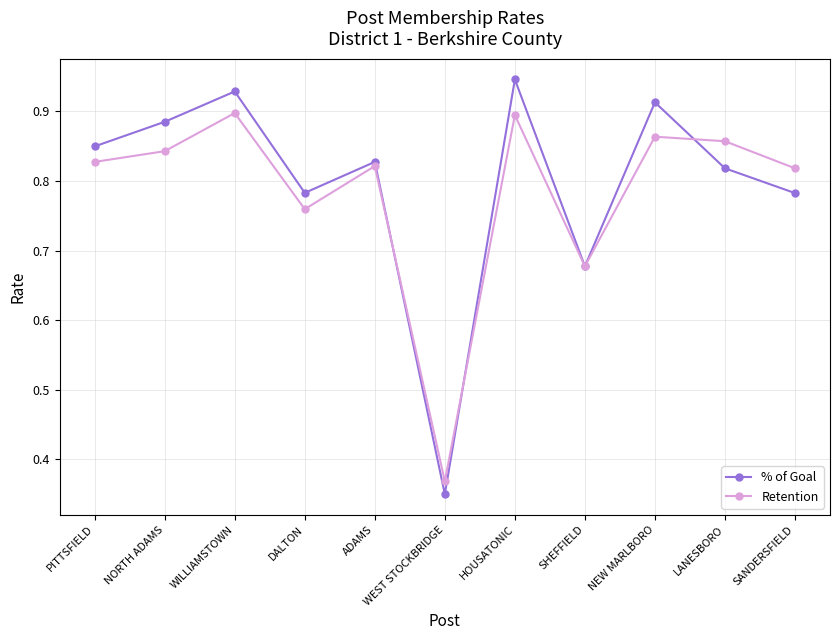

At SANDERSFIELD, list the series in order from smallest to largest.

% of Goal, Retention